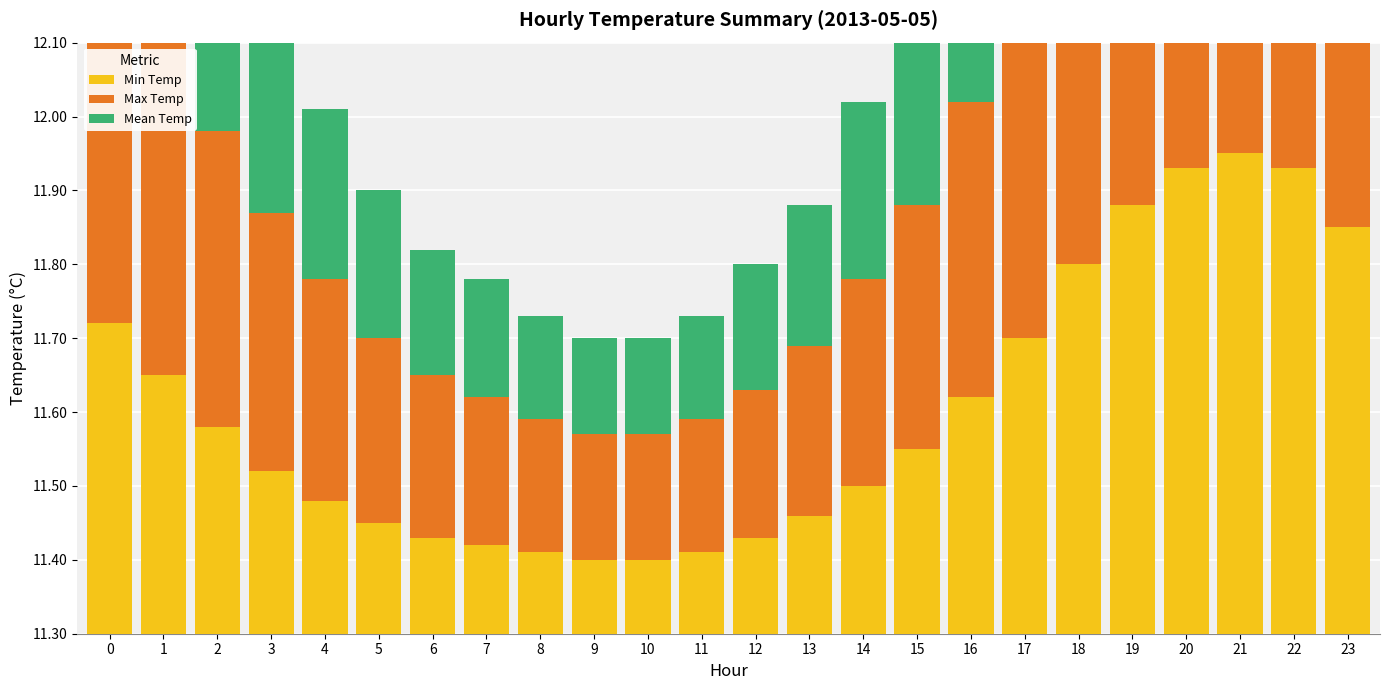

What are all the series names shown in the legend?

Min Temp, Max Temp, Mean Temp